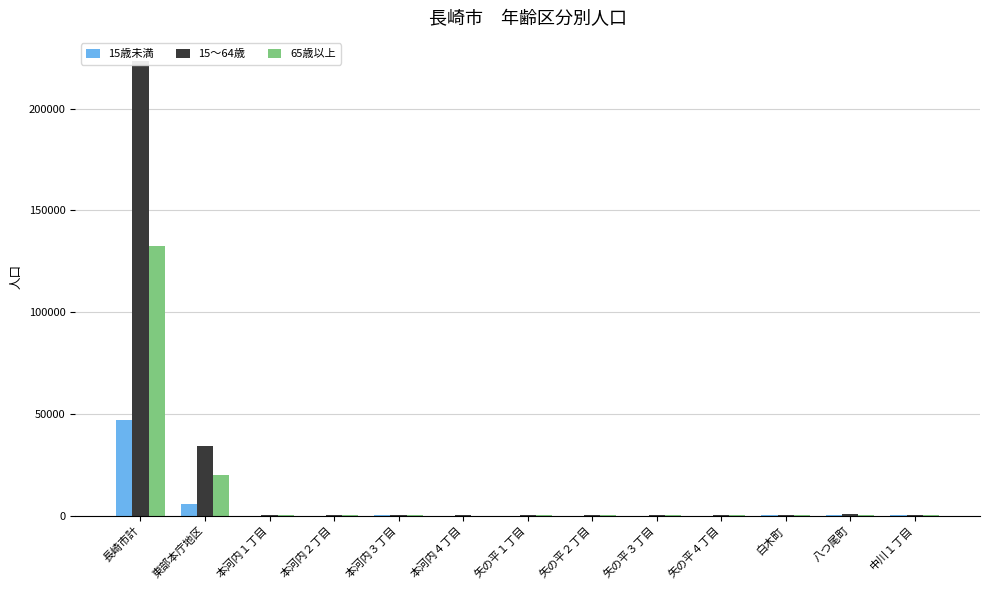

How many bars are there in total?

39